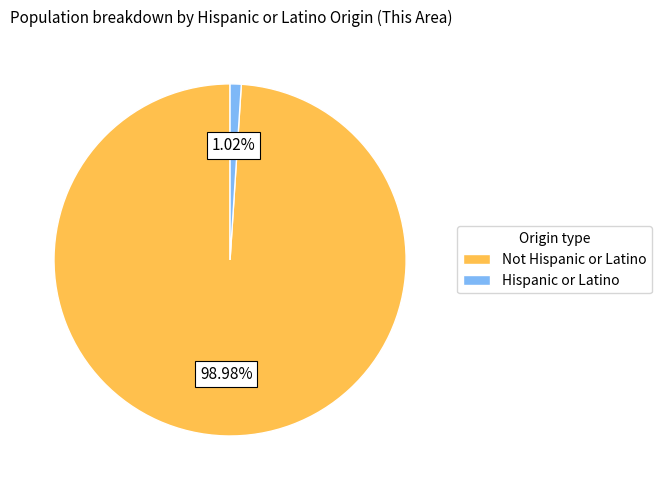

Which slice represents more than half of the pie?

Not Hispanic or Latino